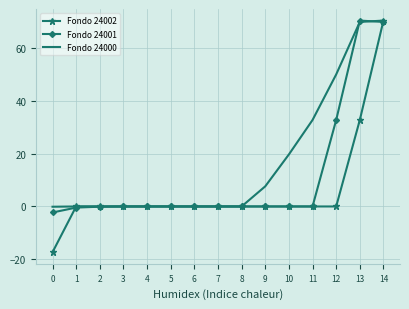

Which series has the largest range (max minus min)?

Fondo 24002